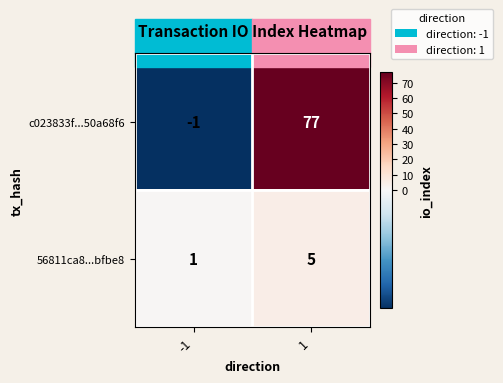

How many data points in 56811ca8...bfbe8 are less than 5?

1